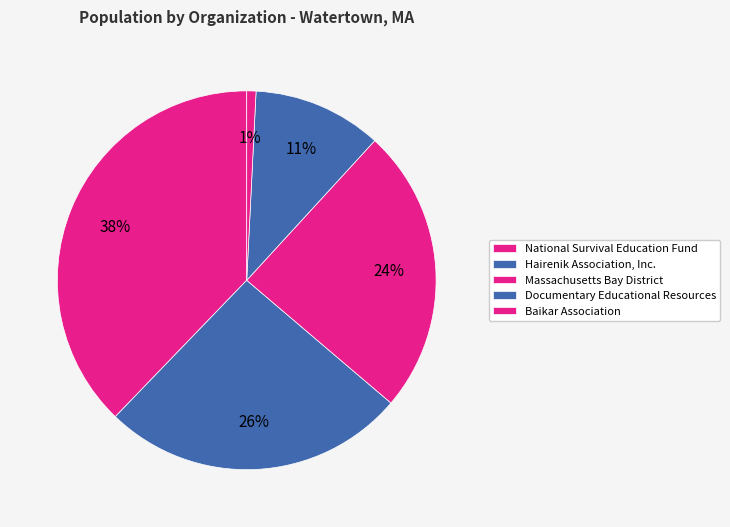

To the nearest percent, what percentage of the pie is Baikar Association?

1%